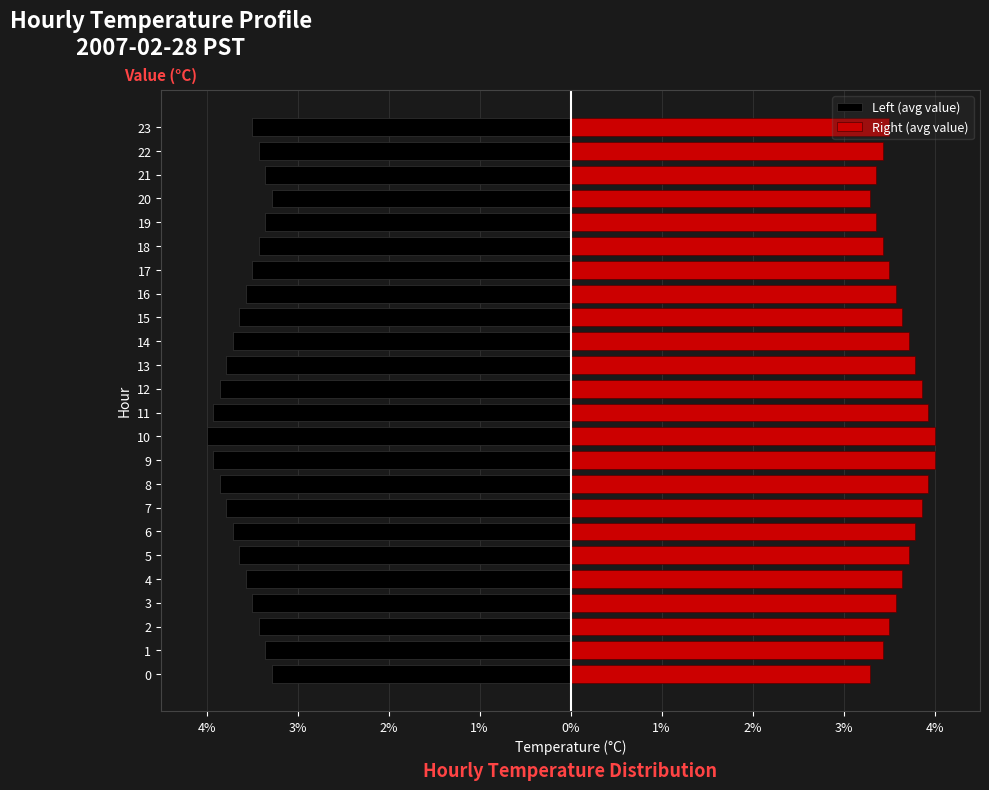

What is the average value of the Left (avg value) series?

-3.6